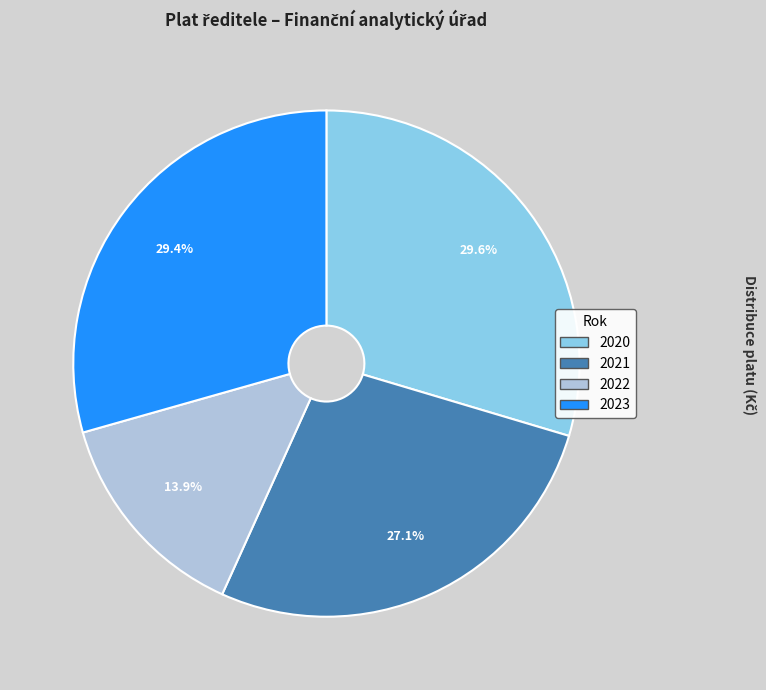

Is 2021 the majority of the pie?

No